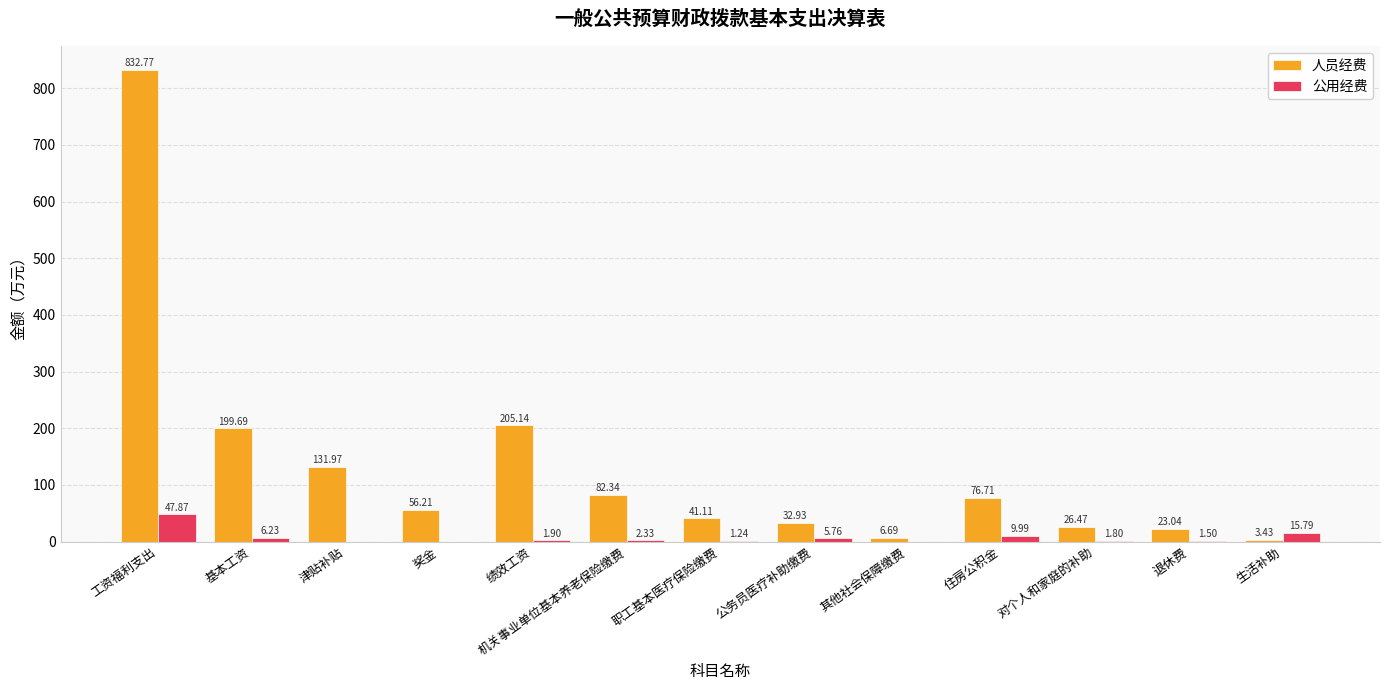

What is the spread (max minus min) of values at 住房公积金?

66.7